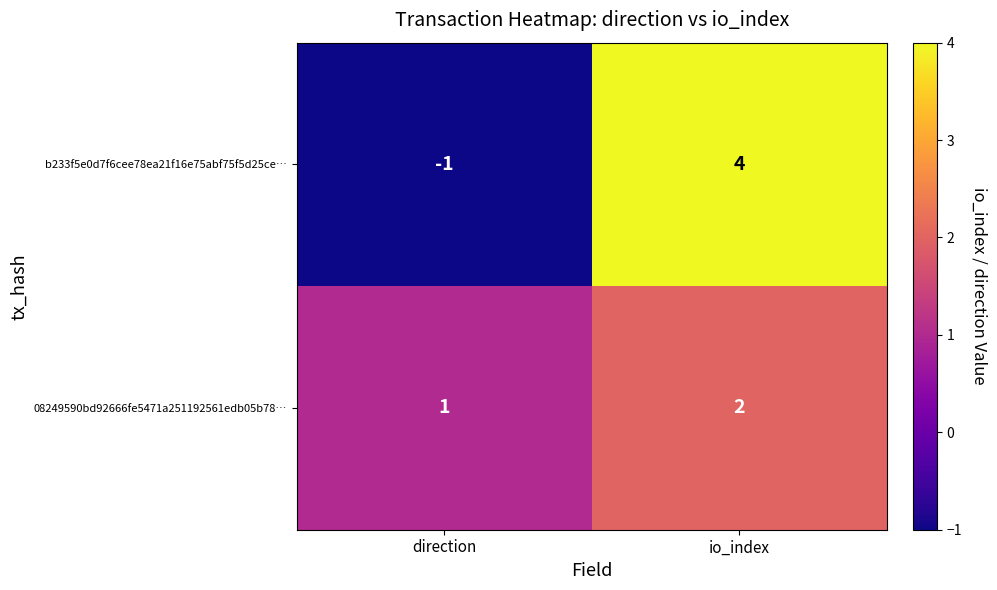

Reading left to right, extract all data points from this chart.

b233f5e0d7f6cee78ea21f16e75abf75f5d25ce…: -1	4
08249590bd92666fe5471a251192561edb05b78…: 1	2